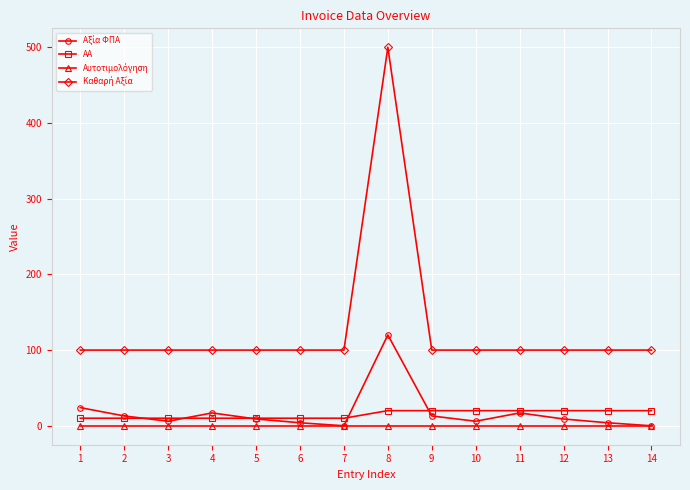

At which category is the sum across all series the highest?

8